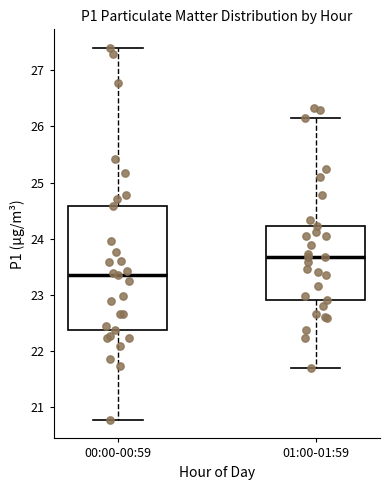

Reading left to right, transcribe this box plot: for each box, give where its median line is, the range the box spans, and where its two whiskers end, as read against the y-axis. The values are not printed on the chart, so give them approximately, as read against the axis.

00:00-00:59: median 23.4, box 22.4 to 24.6, whiskers 20.8 to 27.4
01:00-01:59: median 23.7, box 22.9 to 24.2, whiskers 21.7 to 26.2